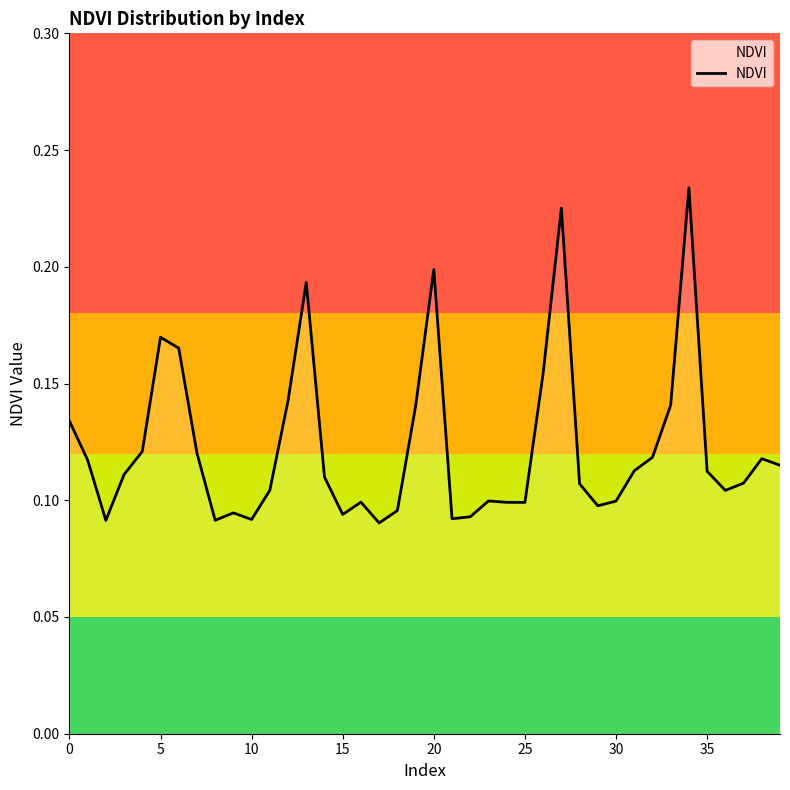

Which label corresponds to the smallest value in the chart?

17